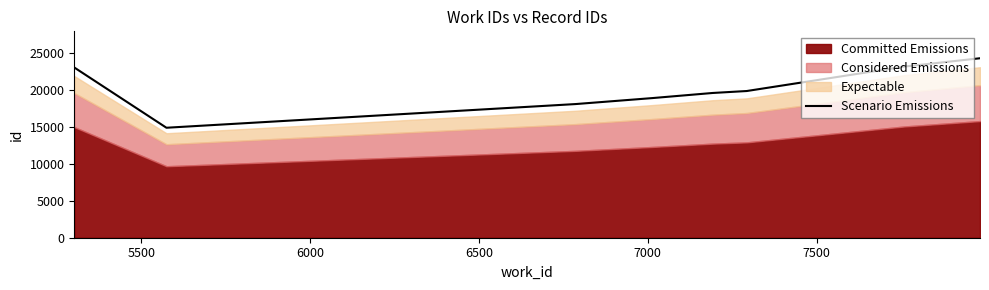

What is the lowest value of the Scenario Emissions series?

14889